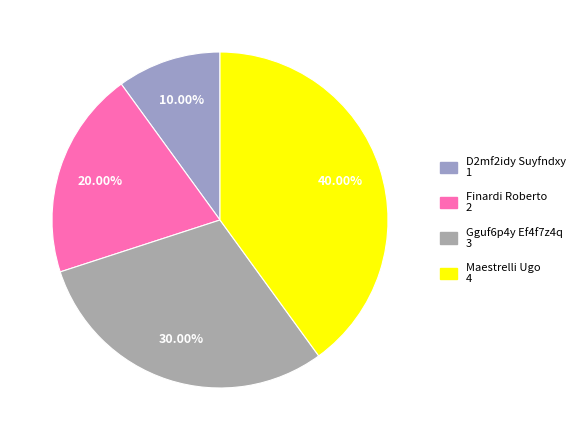

Which slice is the largest?

Maestrelli Ugo